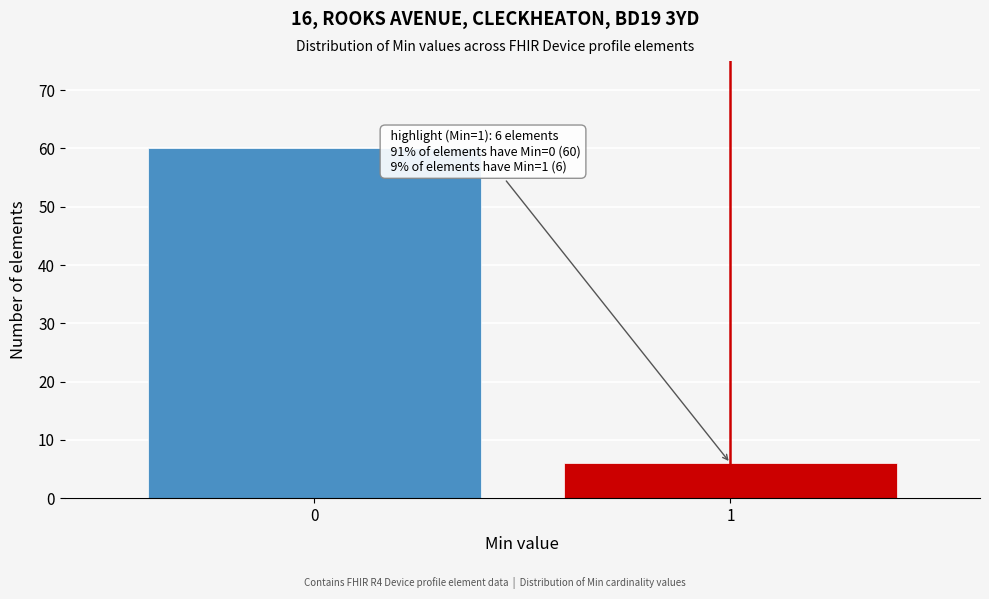

Reading right to left, extract all data points from this chart.

1=6	0=60